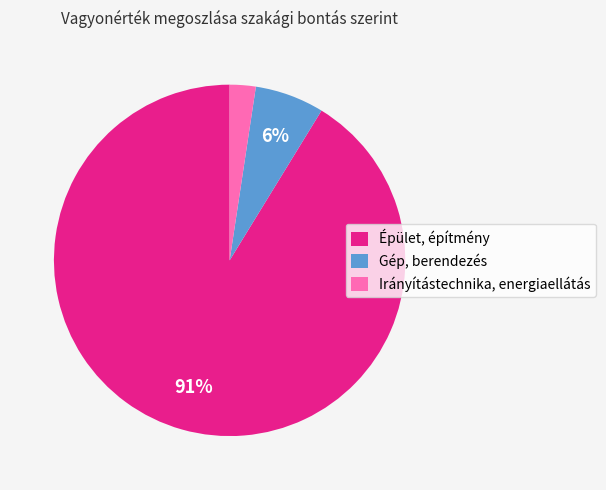

Which slice is the smallest?

Irányítástechnika, energiaellátás